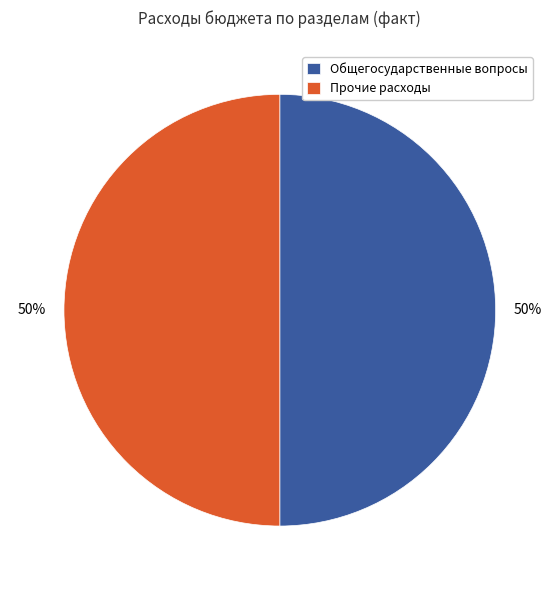

What percentage is the Общегосударственные вопросы slice, to the nearest percent?

50%